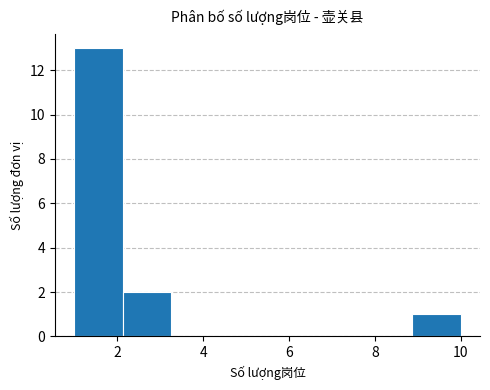

Reading left to right, list every bar in this chart as the range it spans on the x-axis followed by its height. Neither the bar edges nor the heights are printed on the chart, so give them approximately, as read against the axes.

1.0 to 2.2: 13
2.2 to 3.2: 2
3.2 to 4.4: 0
4.4 to 5.6: 0
5.6 to 6.6: 0
6.6 to 7.8: 0
7.8 to 8.8: 0
8.8 to 10.0: 1